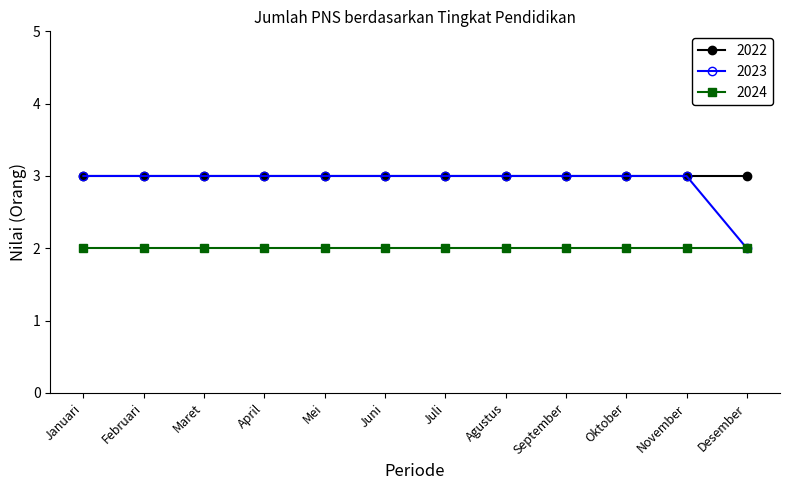

What is the total value across all series at Februari?

8